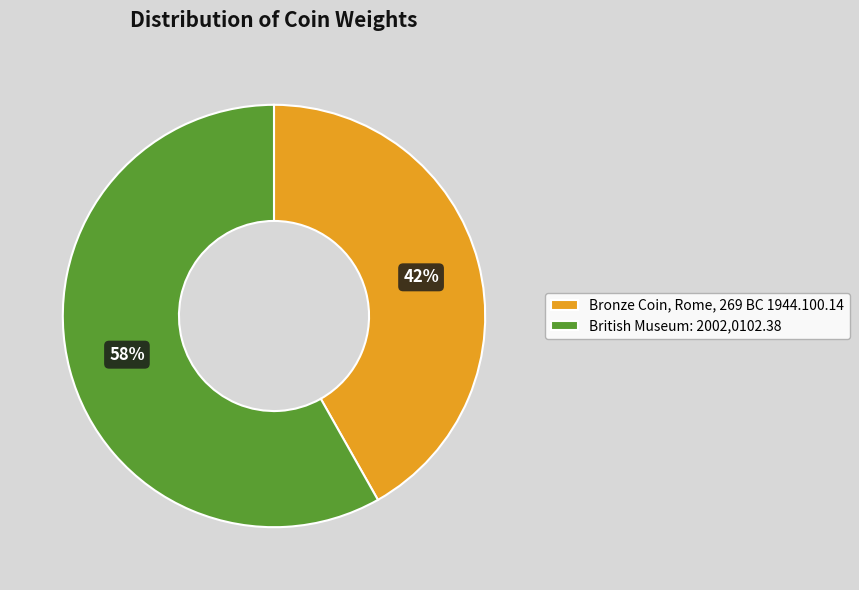

Rank the categories by value from highest to lowest.

British Museum: 2002,0102.38, Bronze Coin, Rome, 269 BC 1944.100.14